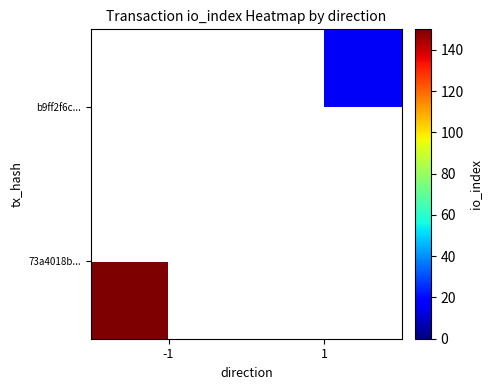

At which label does b9ff2f6c... reach its peak?

1